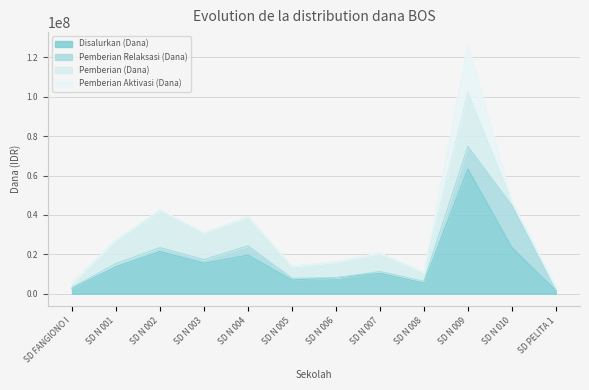

Which has a higher value, SD N 010 or SD FANGIONO I?

SD N 010